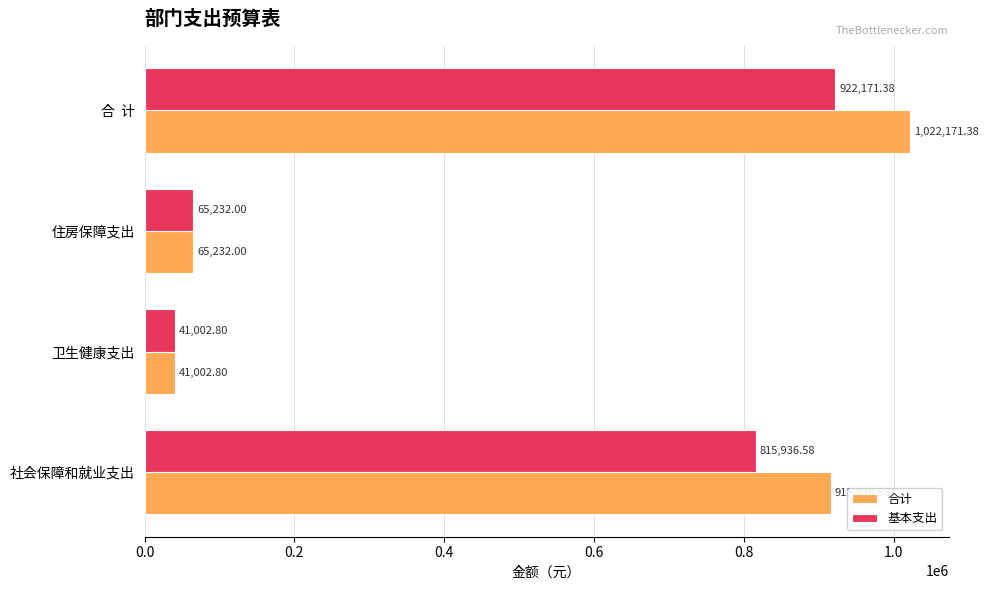

What is the difference between the second highest and minimum values in the 基本支出 series?

774933.8